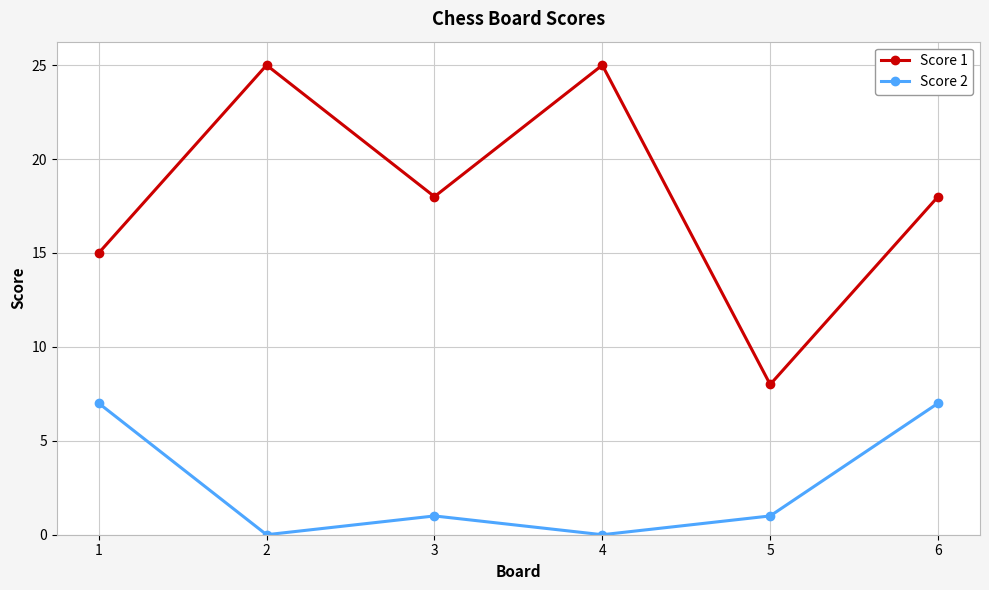

What is the average value of the Score 2 series?

3